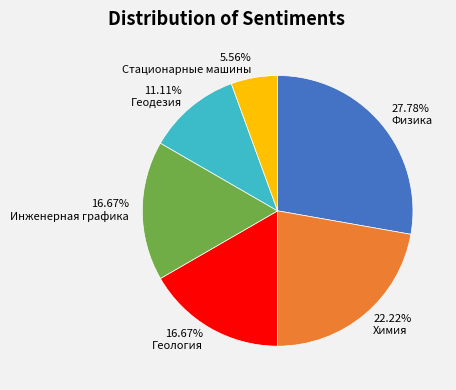

True or false: Геология accounts for 17% of the total.

True